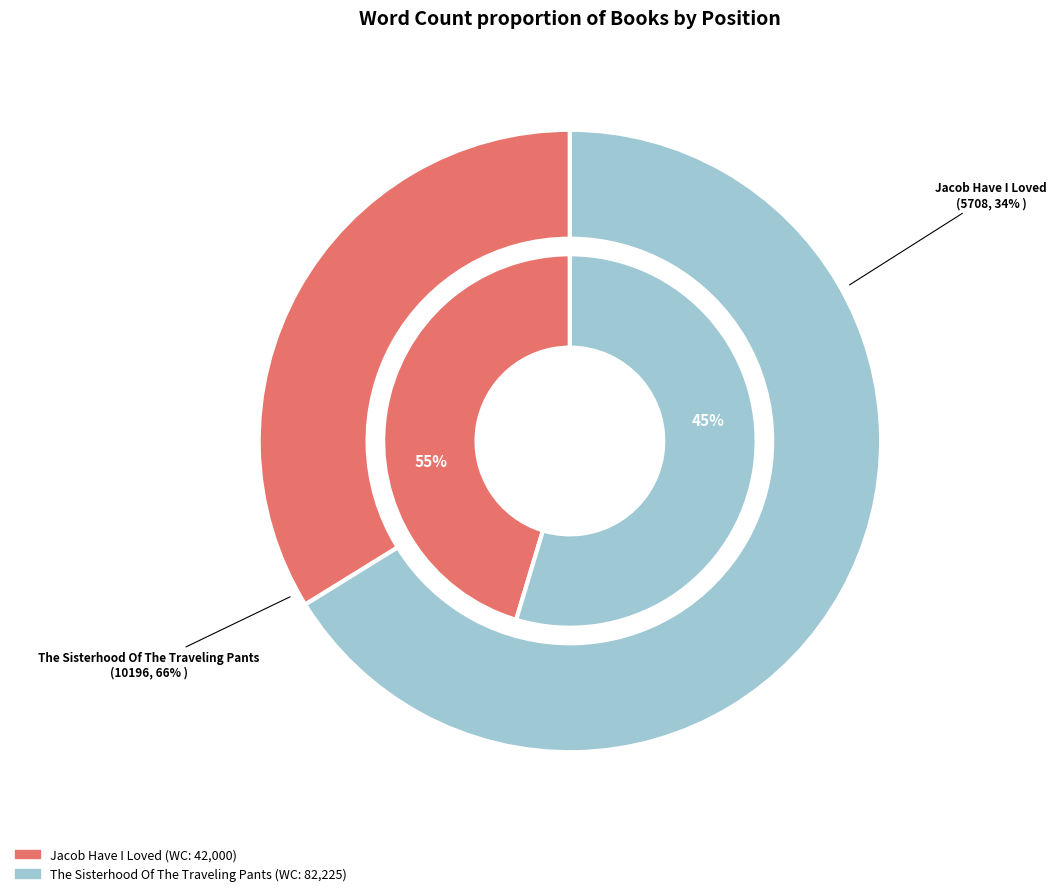

The Jacob Have I Loved slice represents 34% of the pie. True or false?

True